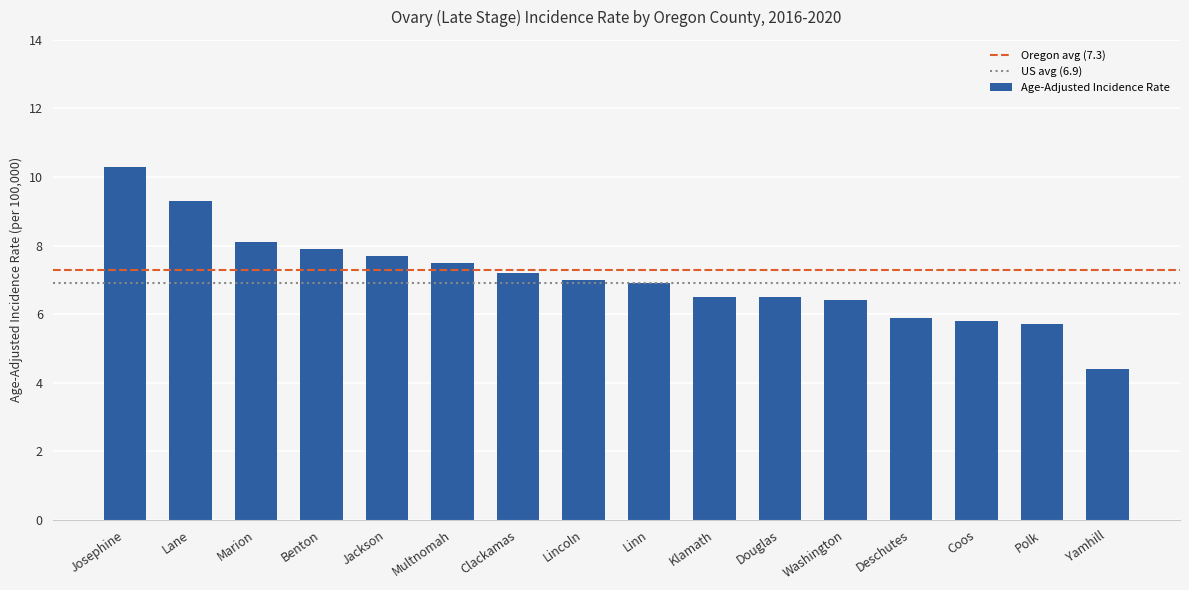

Which has a higher value, Benton or Washington?

Benton